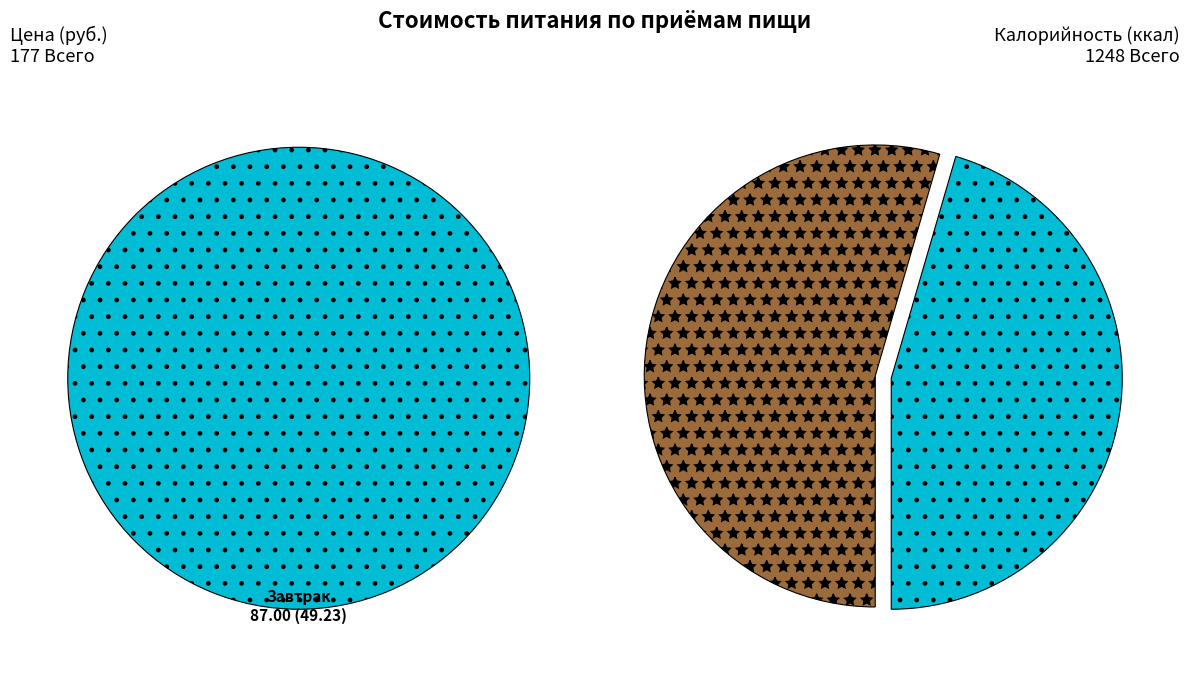

The Обед slice represents 62% of the pie. True or false?

False